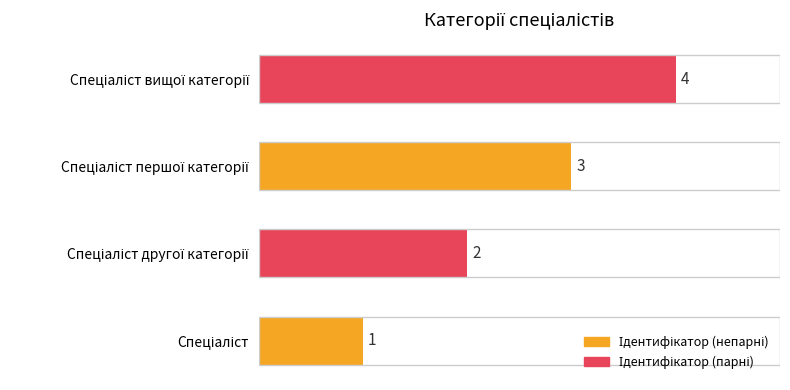

What is the difference between the maximum and minimum values?

3